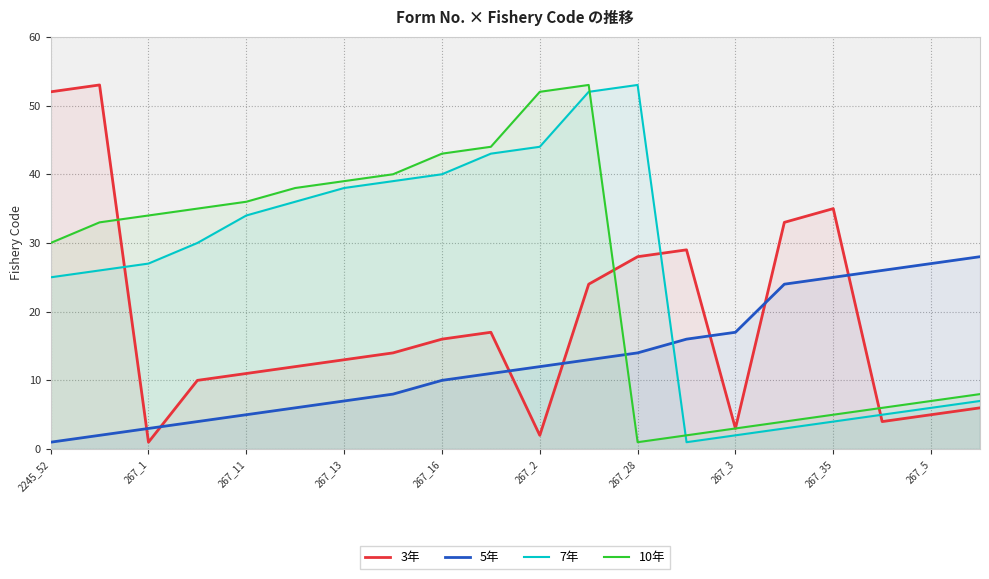

True or false: 7年 has a value of 56 at 267_13.

False